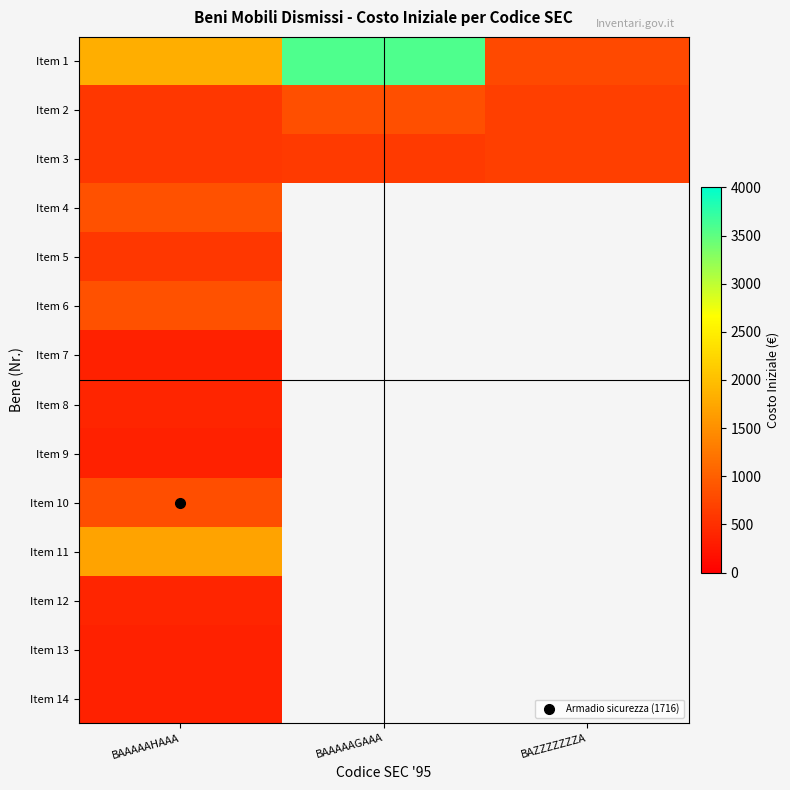

How many positive values does the Item 9 series have?

1